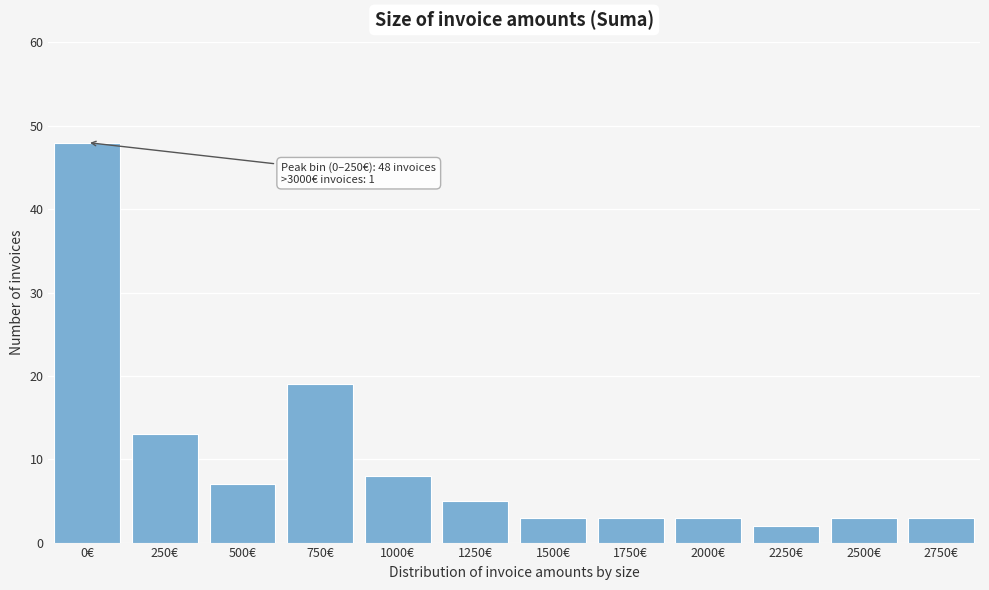

Reading left to right, extract all data points from this chart.

0€=48	250€=13	500€=7	750€=19	1000€=8	1250€=5	1500€=3	1750€=3	2000€=3	2250€=2	2500€=3	2750€=3